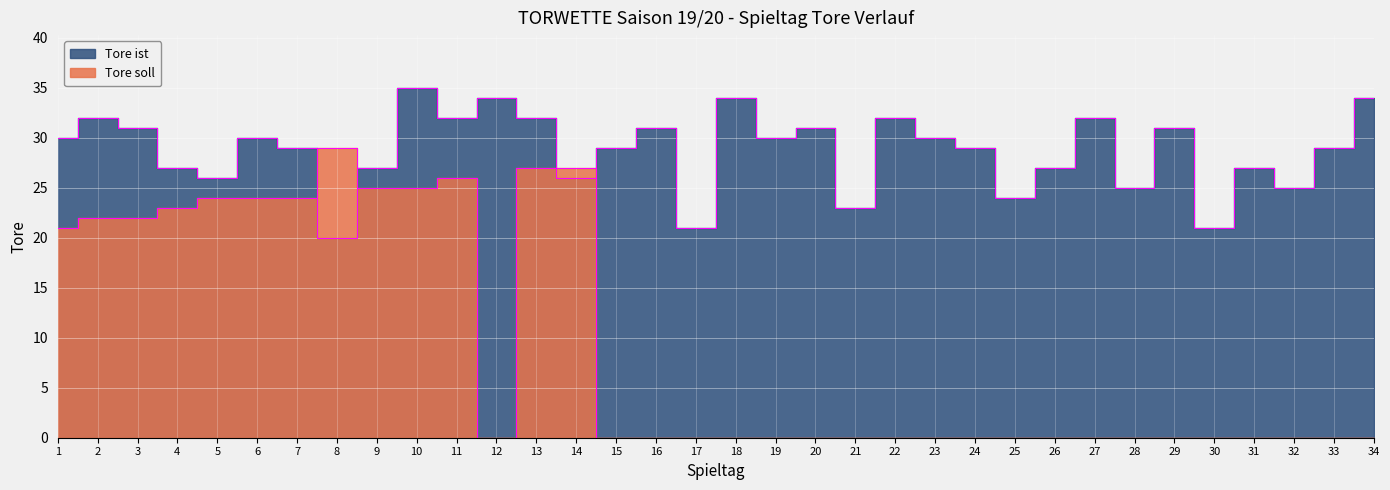

What is the difference between the second highest and second lowest values in the Tore soll series?

27